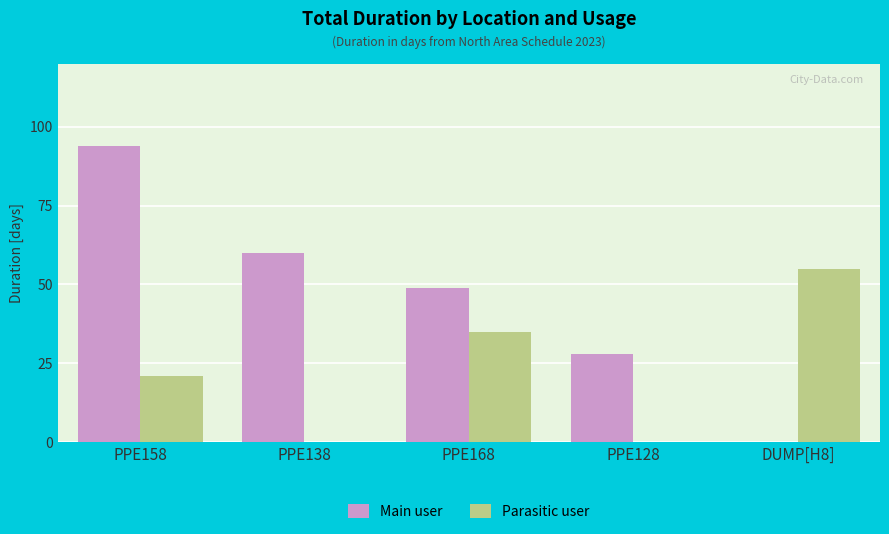

What is the maximum value for Parasitic user?

55